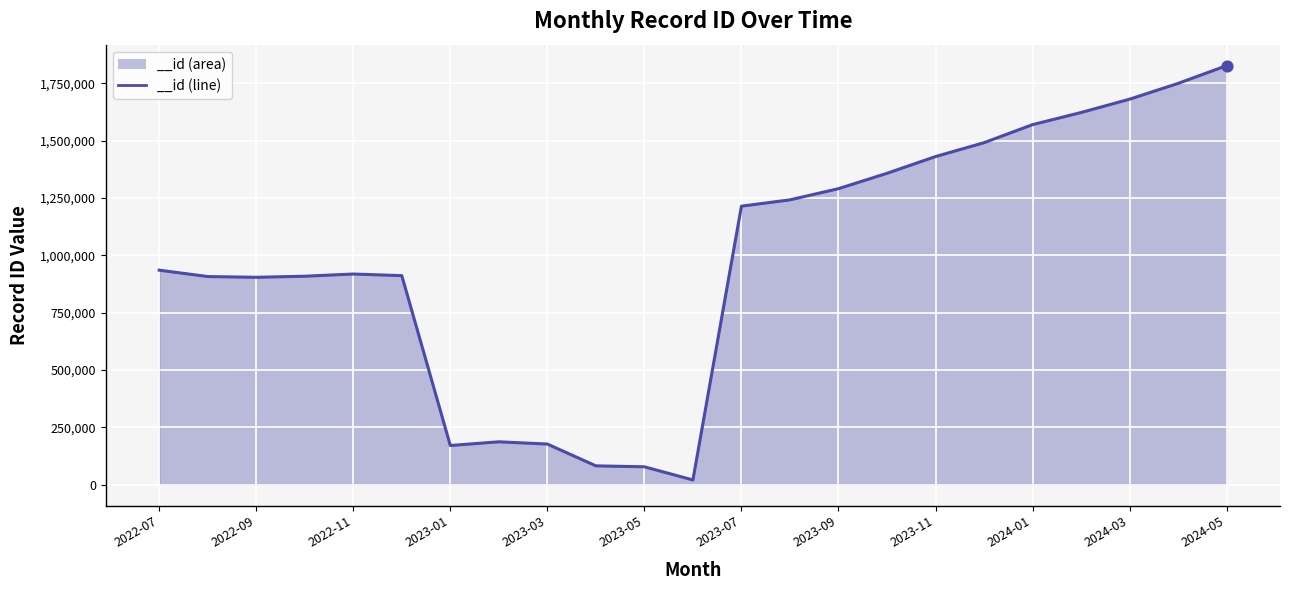

What is the difference between the maximum and minimum values?

1805611